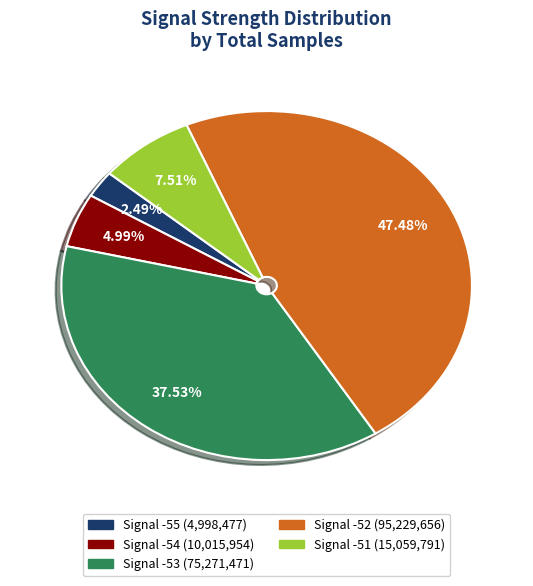

Does any single category account for the majority?

No